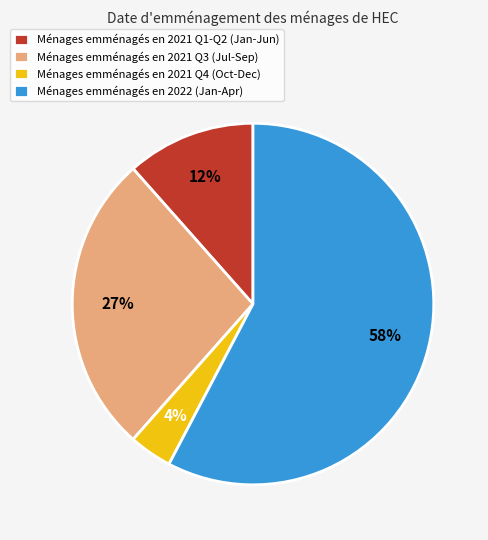

Combined, do Ménages emménagés en 2021 Q3 (Jul-Sep) and Ménages emménagés en 2022 (Jan-Apr) account for over 50%?

Yes